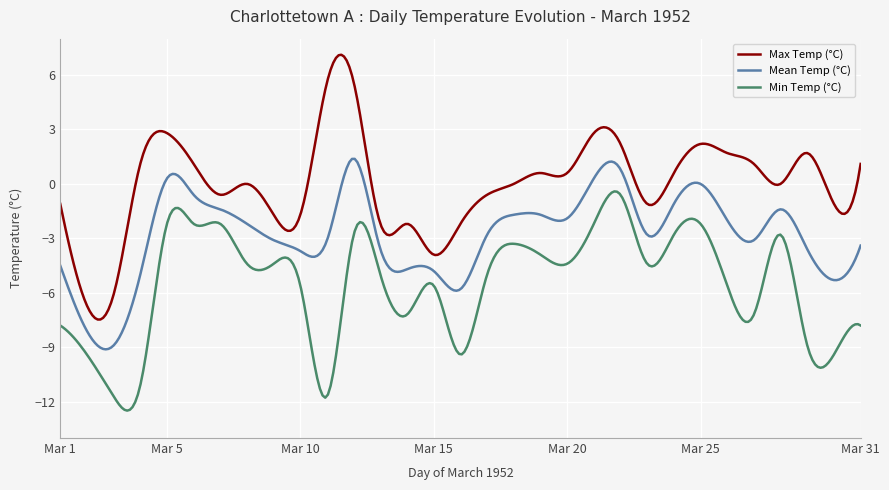

Rank the series by their maximum value, from highest to lowest.

Max Temp (°C), Mean Temp (°C), Min Temp (°C)